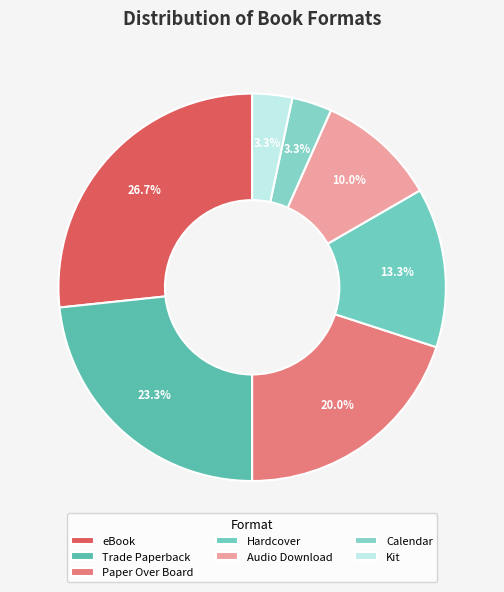

Count the number of slices in the pie.

7